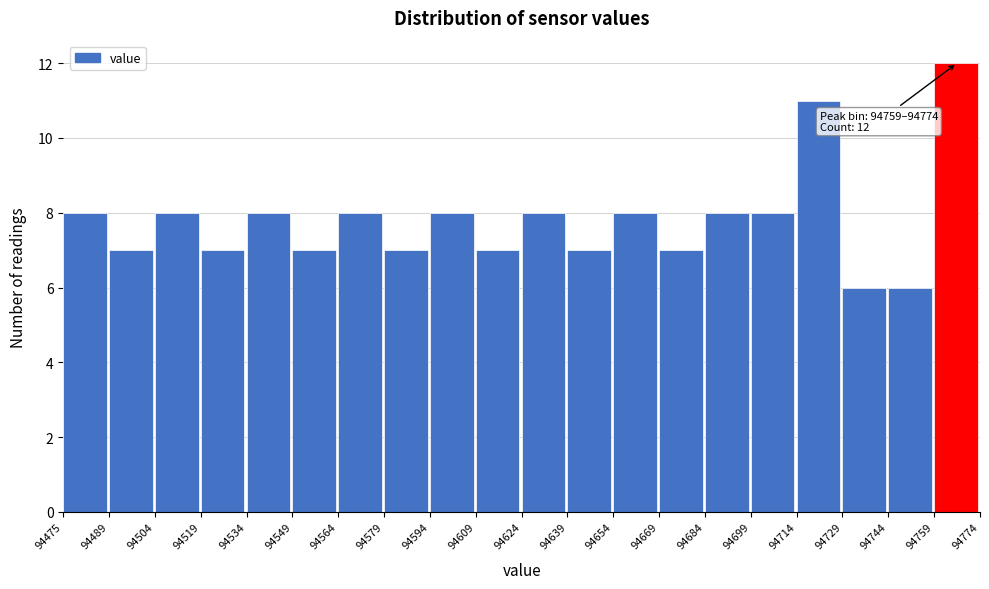

Which range on the x-axis has the tallest bar?

94759 to 94774